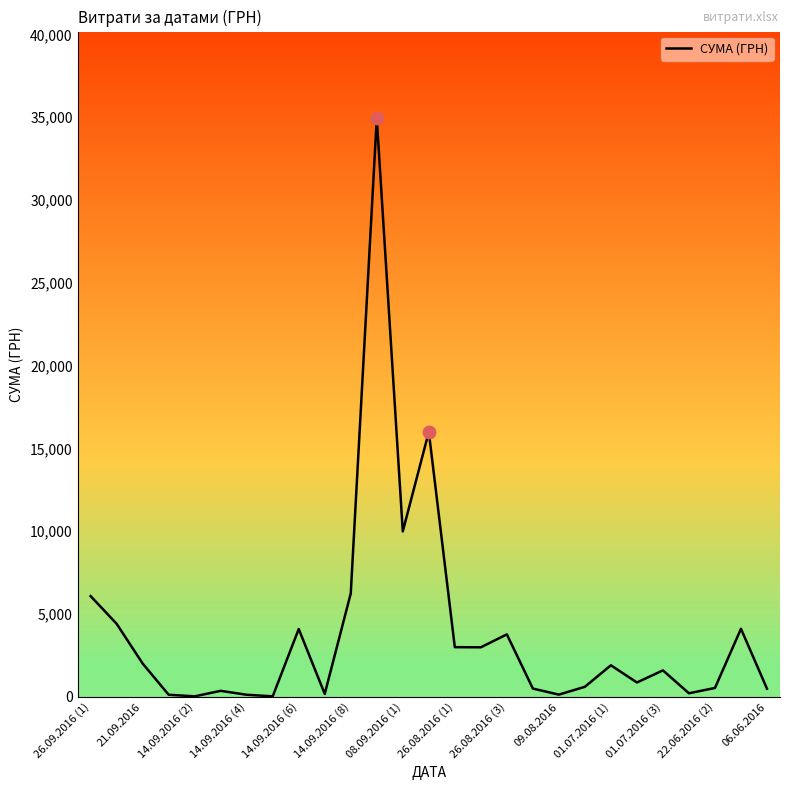

What is the maximum value shown in the chart?

34932.6